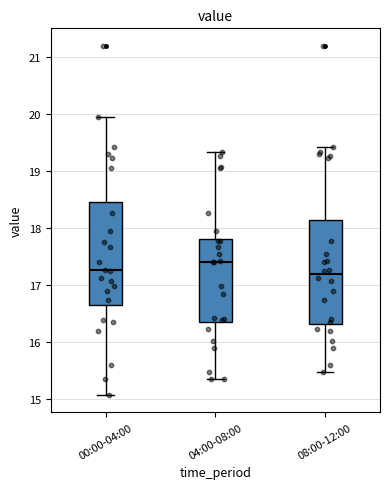

Reading left to right, read every box against the y-axis: the position of its median line, the range the box covers, and the ends of its whiskers. The values are not printed on the chart, so give them approximately, as read against the axis.

00:00-04:00: median 17.3, box 16.6 to 18.5, whiskers 15.1 to 20.0
04:00-08:00: median 17.4, box 16.3 to 17.8, whiskers 15.4 to 19.3
08:00-12:00: median 17.2, box 16.3 to 18.1, whiskers 15.5 to 19.4